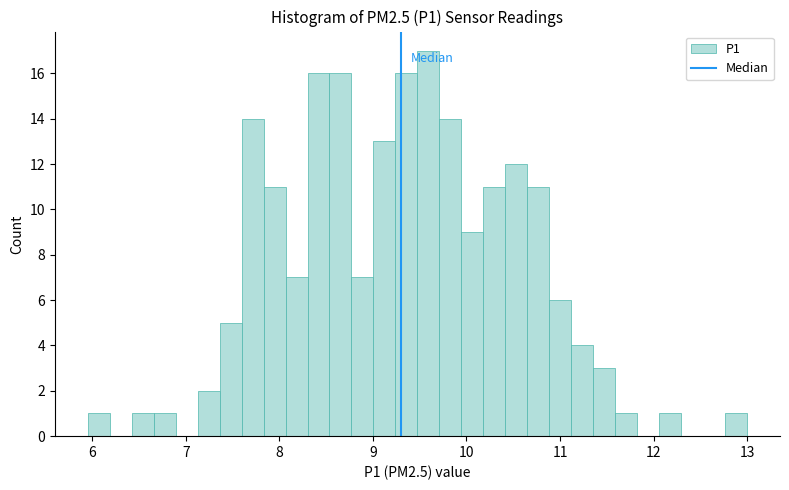

Read against the x-axis, roughly where is the centre of the tallest bar?

9.6